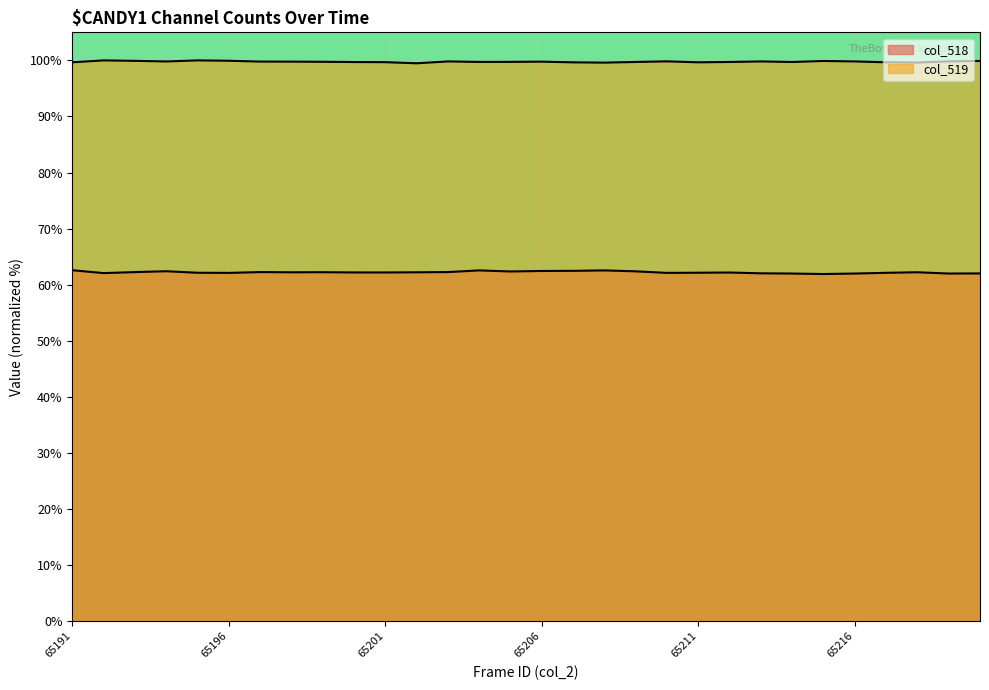

Where is the first local minimum for col_518?

65192